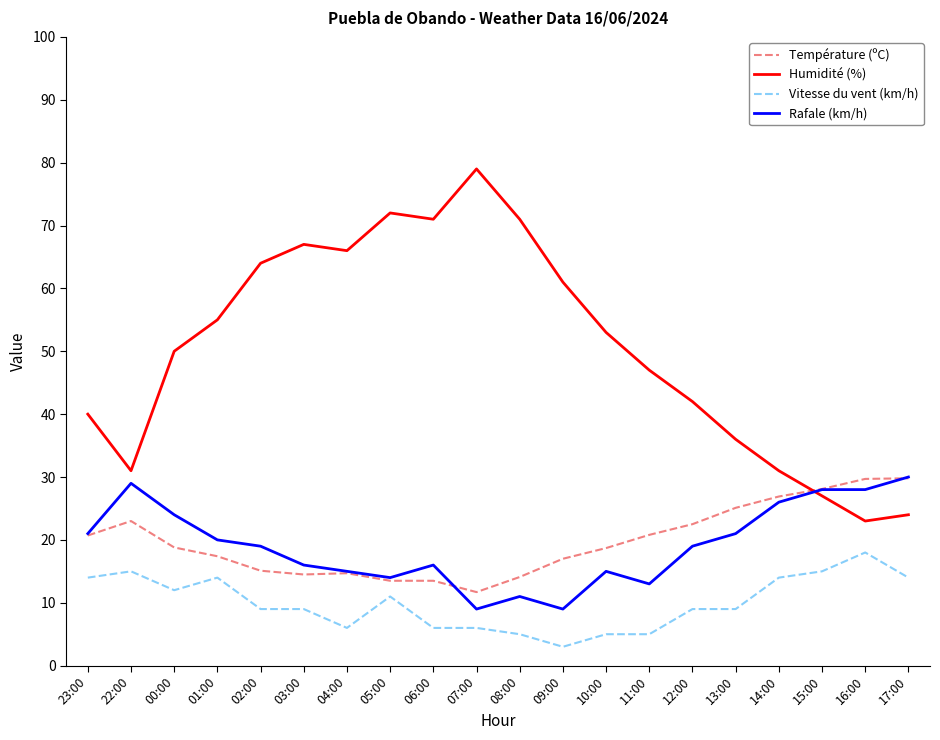

How many distinct data groups are displayed?

4